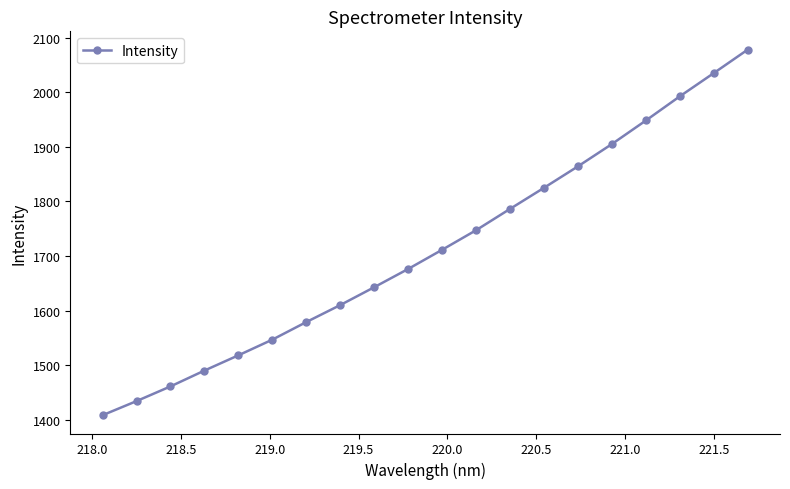

What is the value of the 1st point from the left?

1408.6